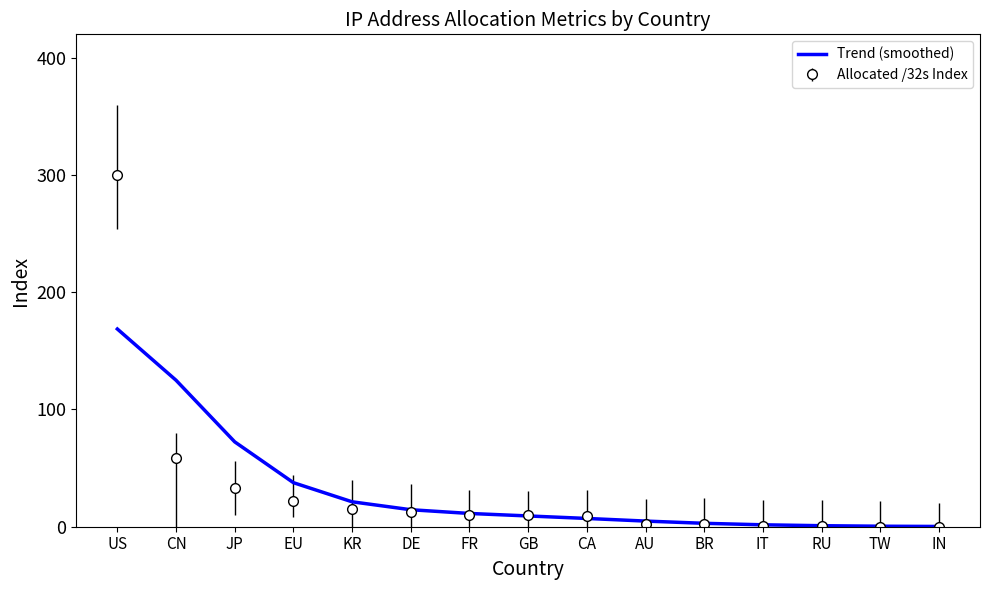

Which series has the widest spread of values?

Allocated /32s Index